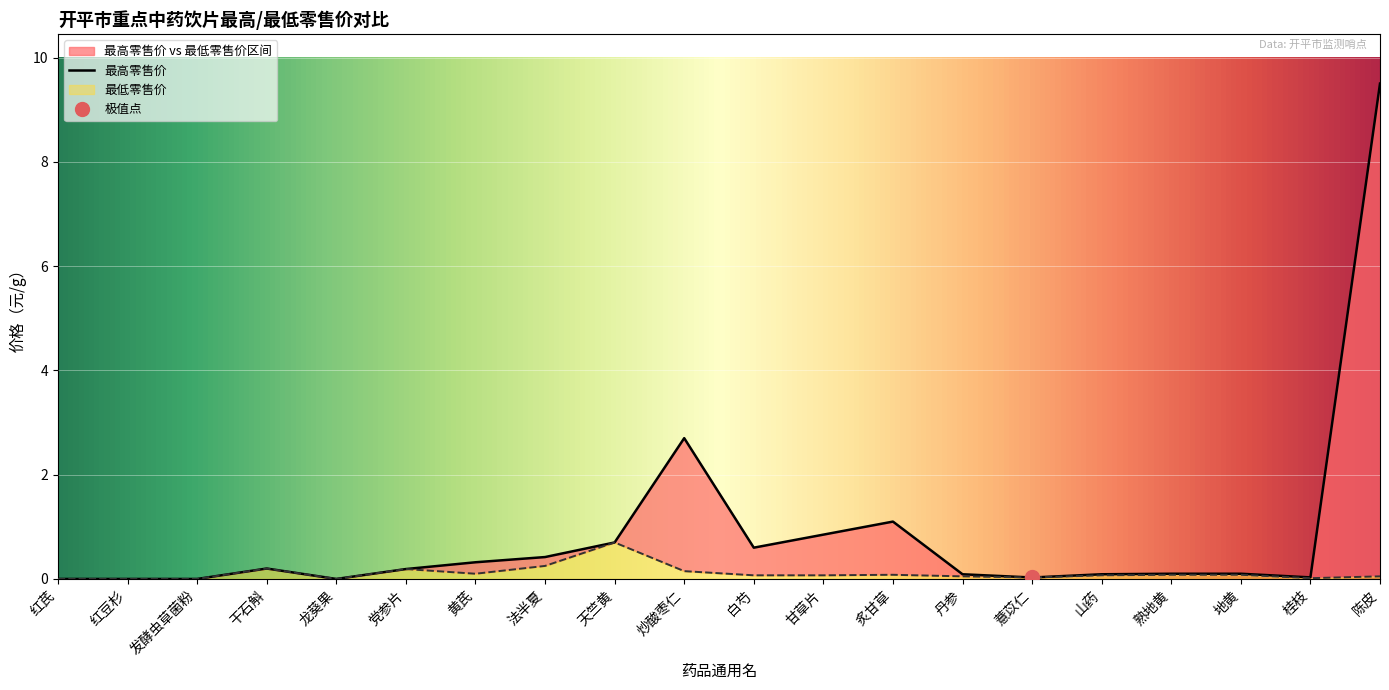

How many lines are shown in the chart?

2